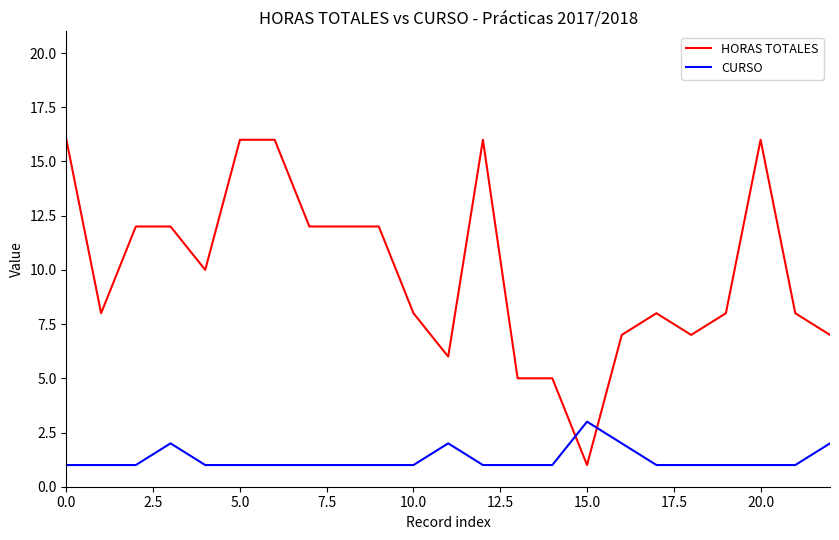

What is the sum of all HORAS TOTALES values?

228